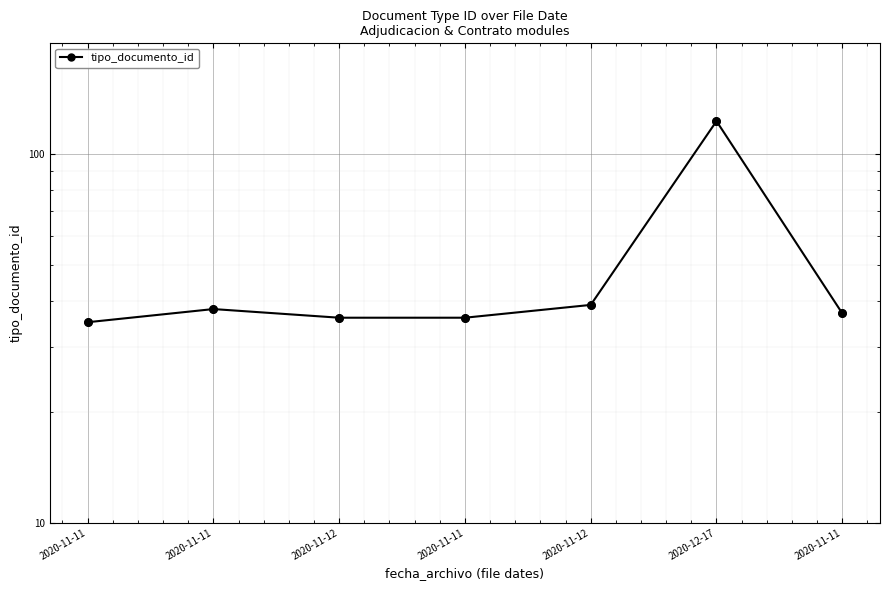

What is the ratio of the value at 2020-11-12 to the value at 2020-11-11?

1.0